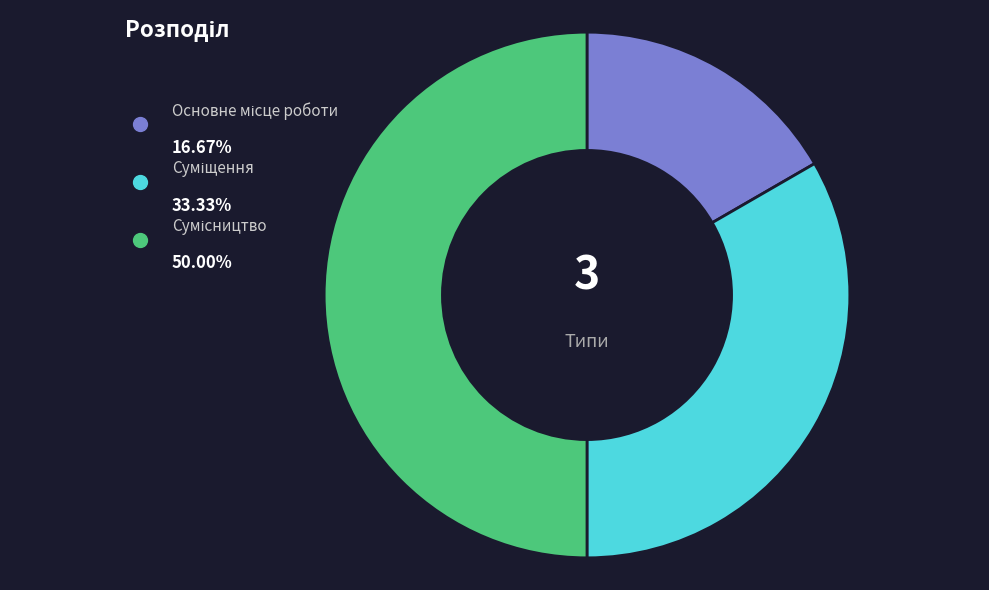

Rank the categories by value from highest to lowest.

Сумісництво, Суміщення, Основне місце роботи